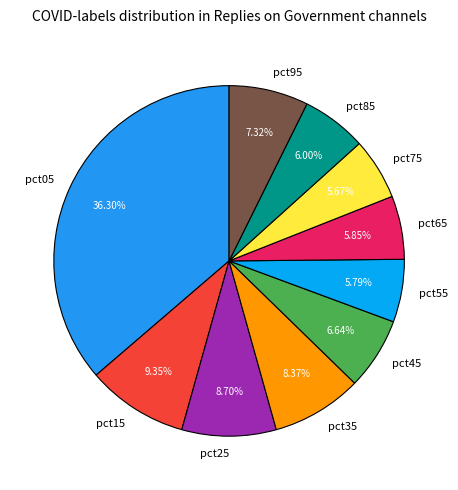

How many slices are in this pie chart?

10